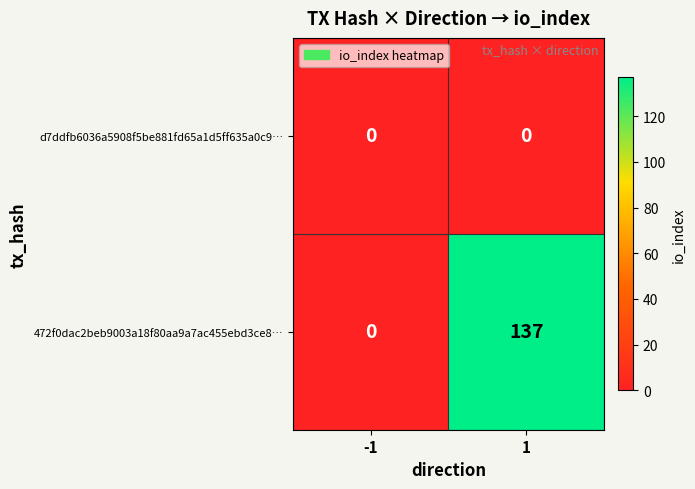

What is the difference between the maximum and minimum values in the 472f0dac2beb9003a18f80aa9a7ac455ebd3ce8… series?

137